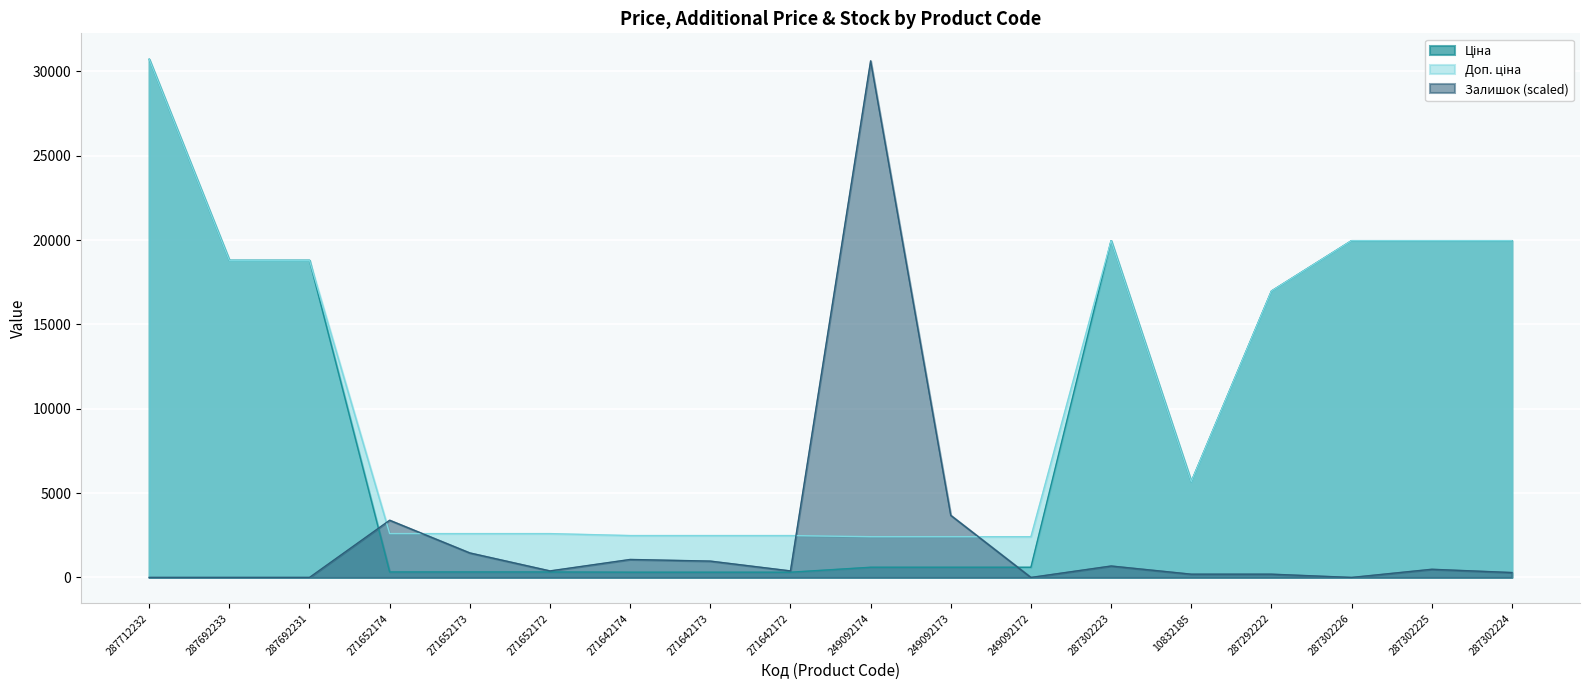

Rank the series at 249092173 from highest to lowest value.

Залишок, Доп. ціна, Ціна